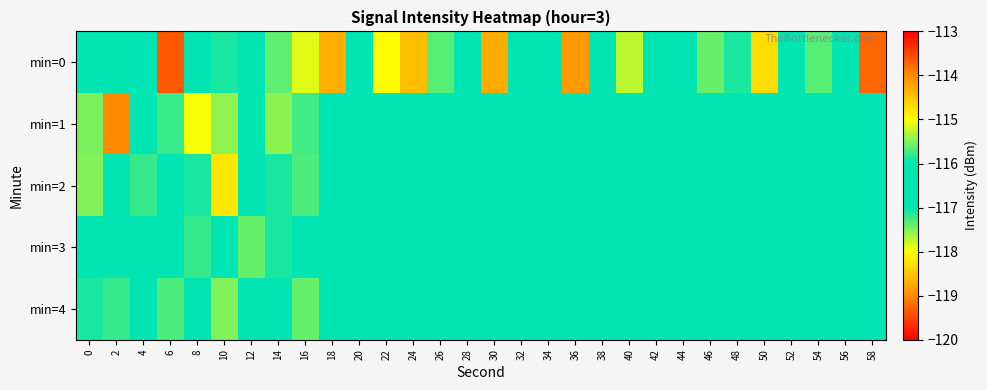

Between 0 and 32, which series saw the biggest shift?

min=1